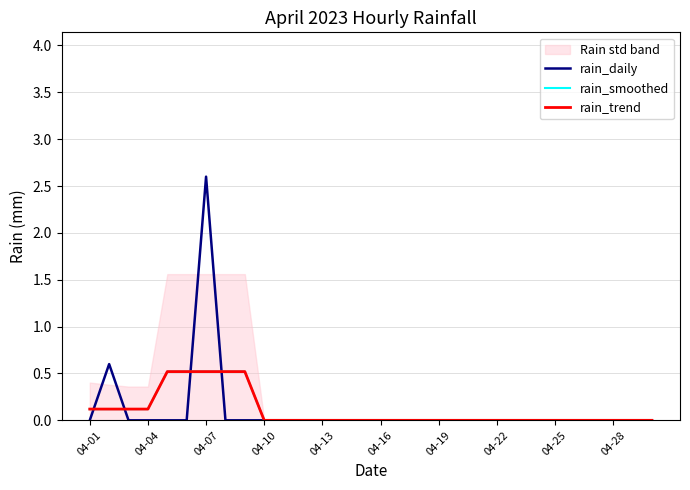

Reading left to right, transcribe all the data shown in this chart.

rain_daily: 0.0	0.6	0.0	0.0	0.0	0.0	2.6	0.0	0.0	0.0	0.0	0.0	0.0	0.0	0.0	0.0	0.0	0.0	0.0	0.0	0.0	0.0	0.0	0.0	0.0	0.0	0.0	0.0	0.0	0.0
rain_smoothed: 0.1	0.1	0.1	0.1	0.5	0.5	0.5	0.5	0.5	0.0	0.0	0.0	0.0	0.0	0.0	0.0	0.0	0.0	0.0	0.0	0.0	0.0	0.0	0.0	0.0	0.0	0.0	0.0	0.0	0.0
rain_trend: 0.1	0.1	0.1	0.1	0.5	0.5	0.5	0.5	0.5	0.0	0.0	0.0	0.0	0.0	0.0	0.0	0.0	0.0	0.0	0.0	0.0	0.0	0.0	0.0	0.0	0.0	0.0	0.0	0.0	0.0